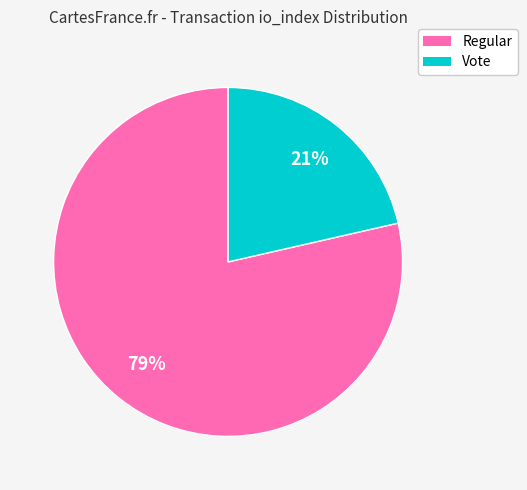

Is there a majority slice in this chart?

Yes